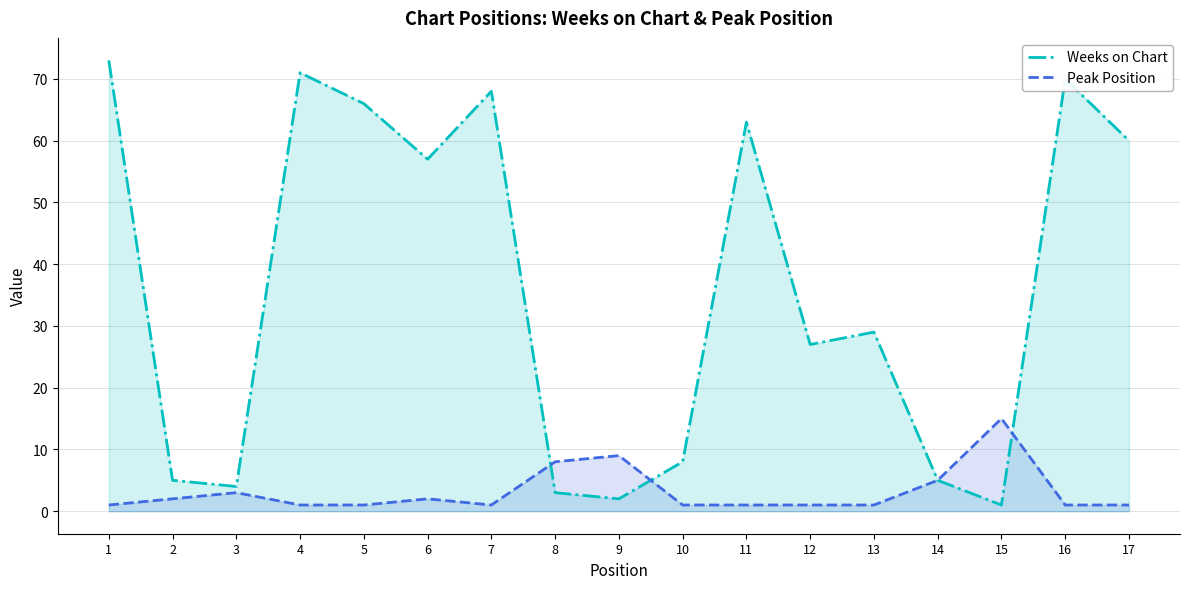

Is it true that Peak Position equals 3 at 2?

False